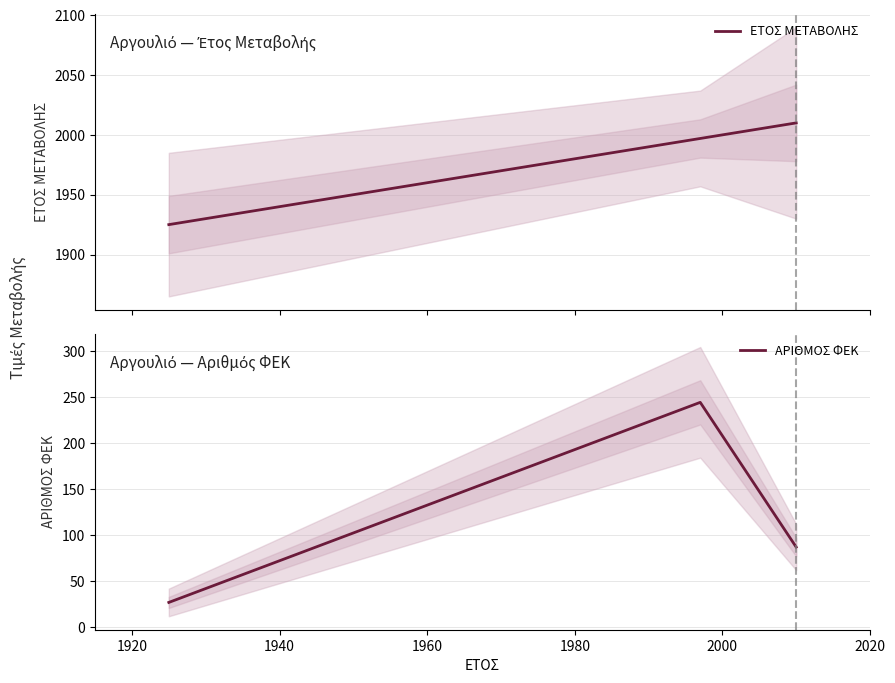

How many series are shown in this chart?

2